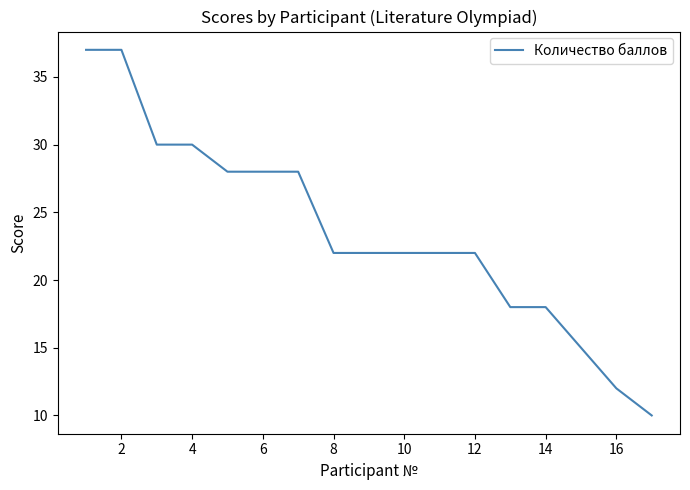

What is the greatest value displayed?

37